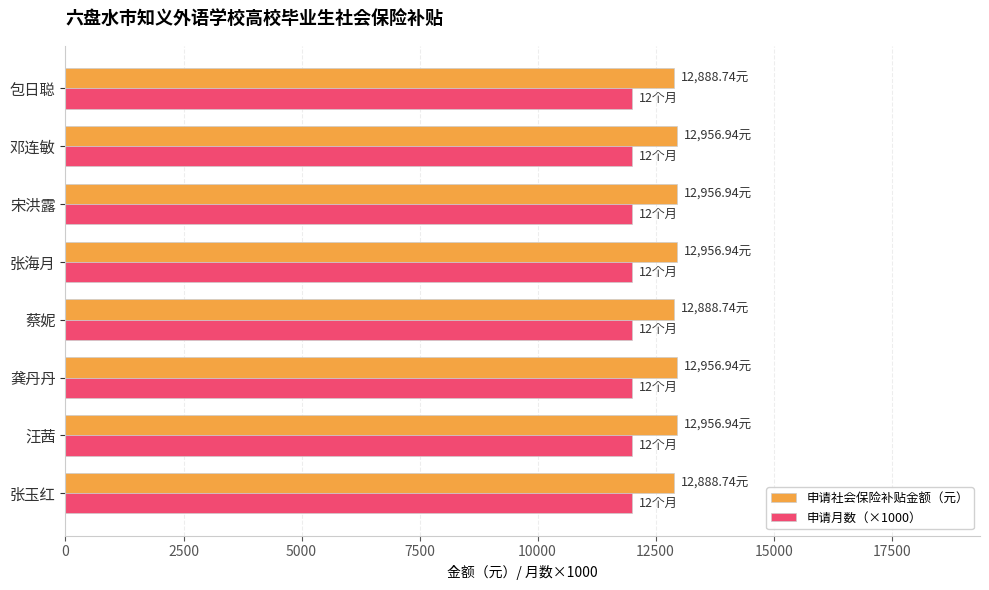

What is the sum of all 申请月数（×1000） values?

96000.0